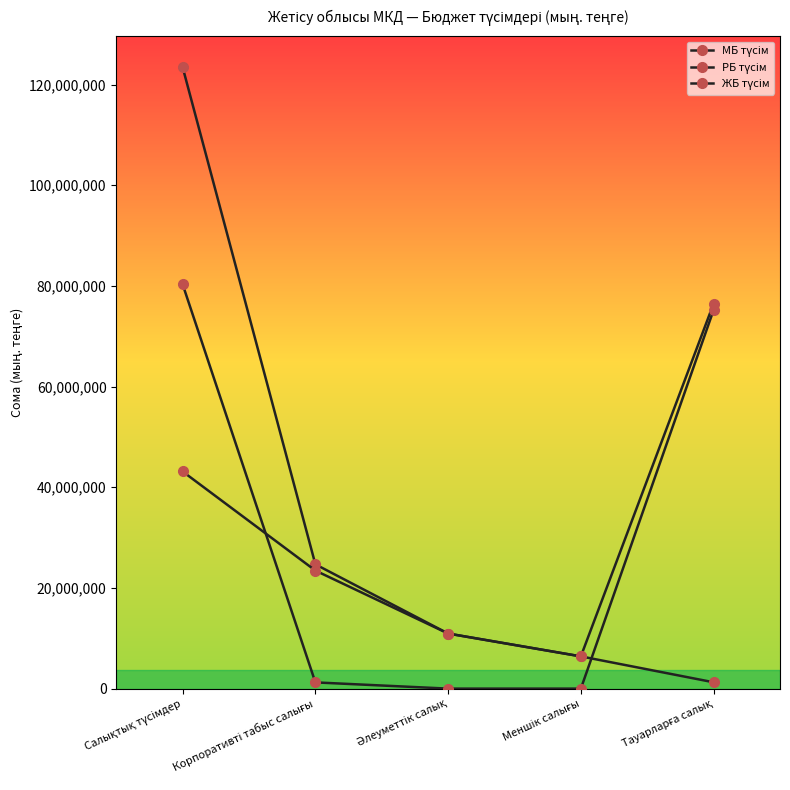

Is this an area chart (filled region under the line)?

No